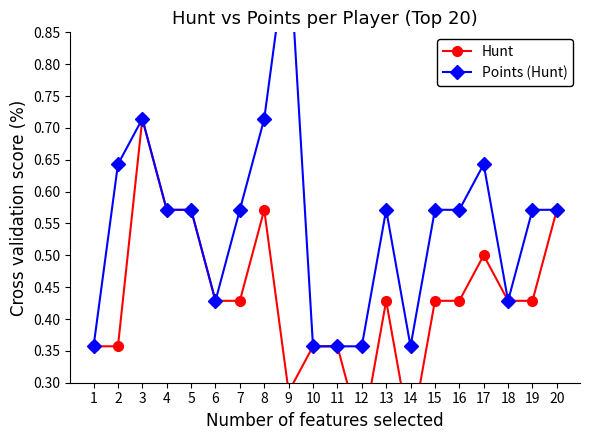

True or false: Points (Hunt) has a value of 0.3 at 9.

False